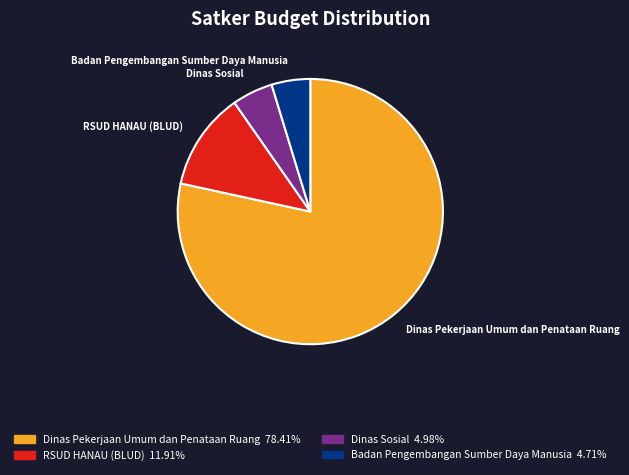

Is there a majority slice in this chart?

Yes